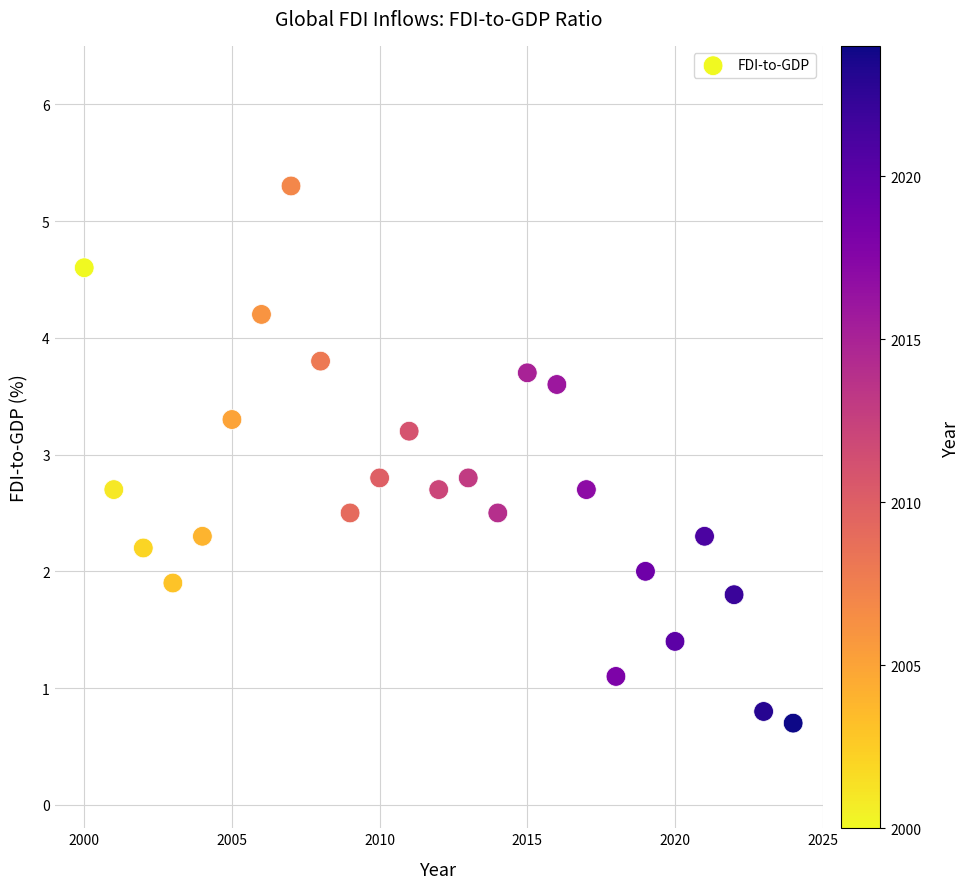

What is the range of Y values (max minus min)?

4.6